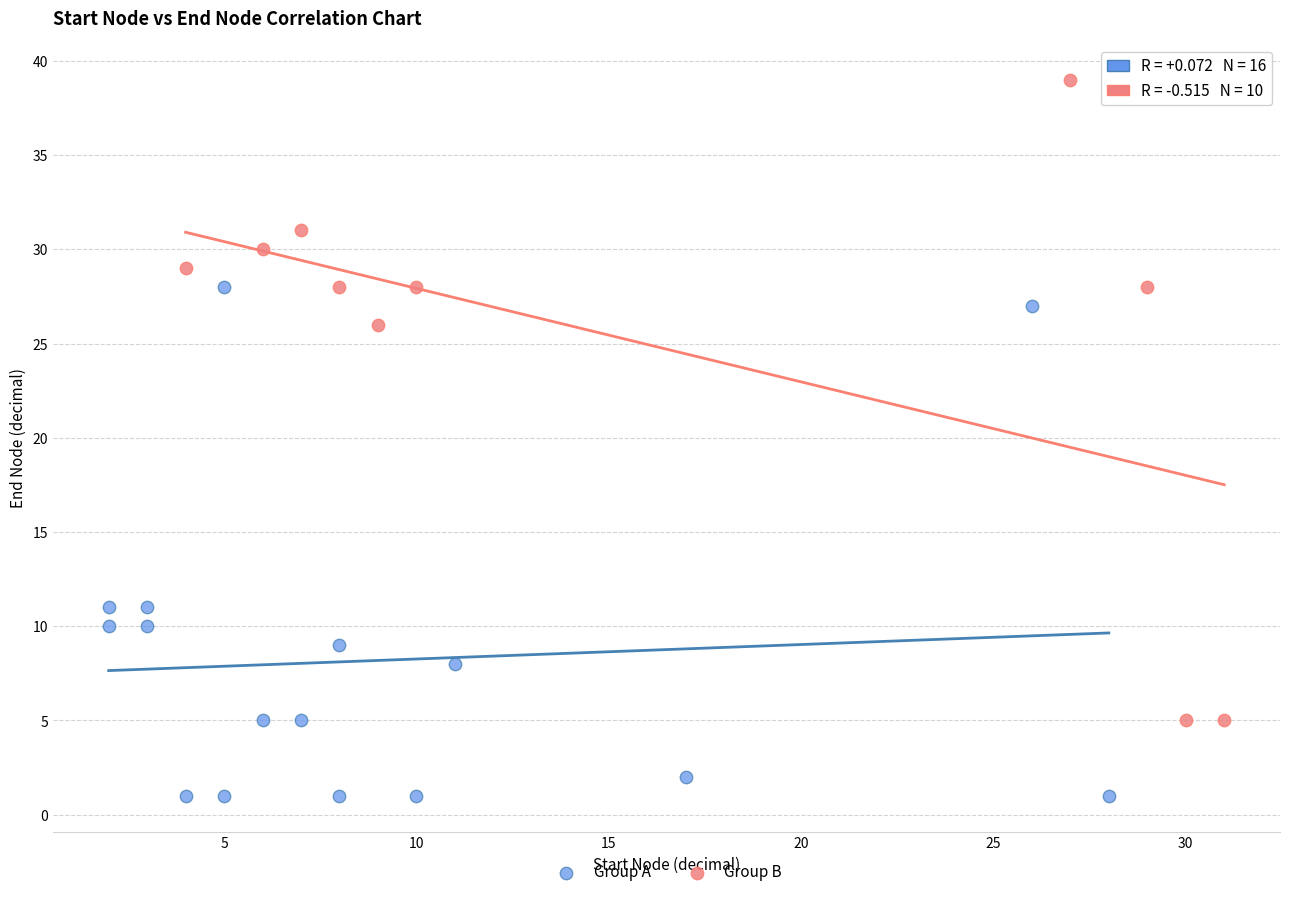

Which series has the largest Y range (max minus min)?

Group B